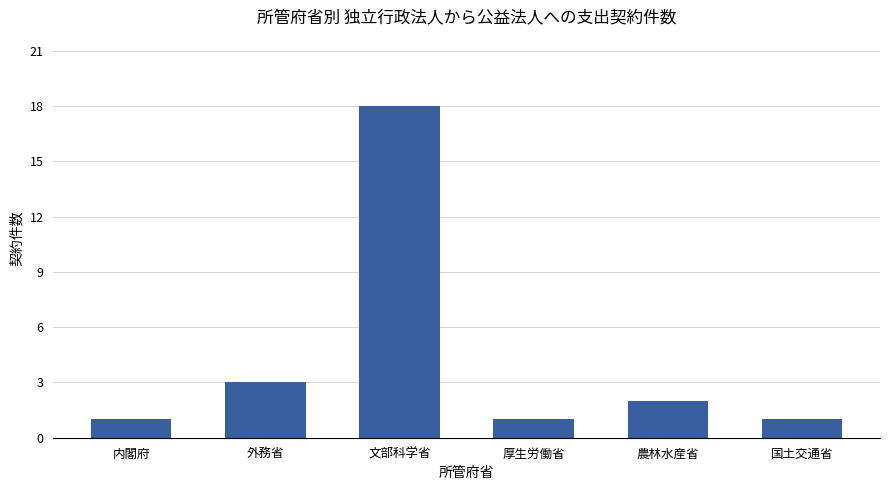

What is the average value?

4